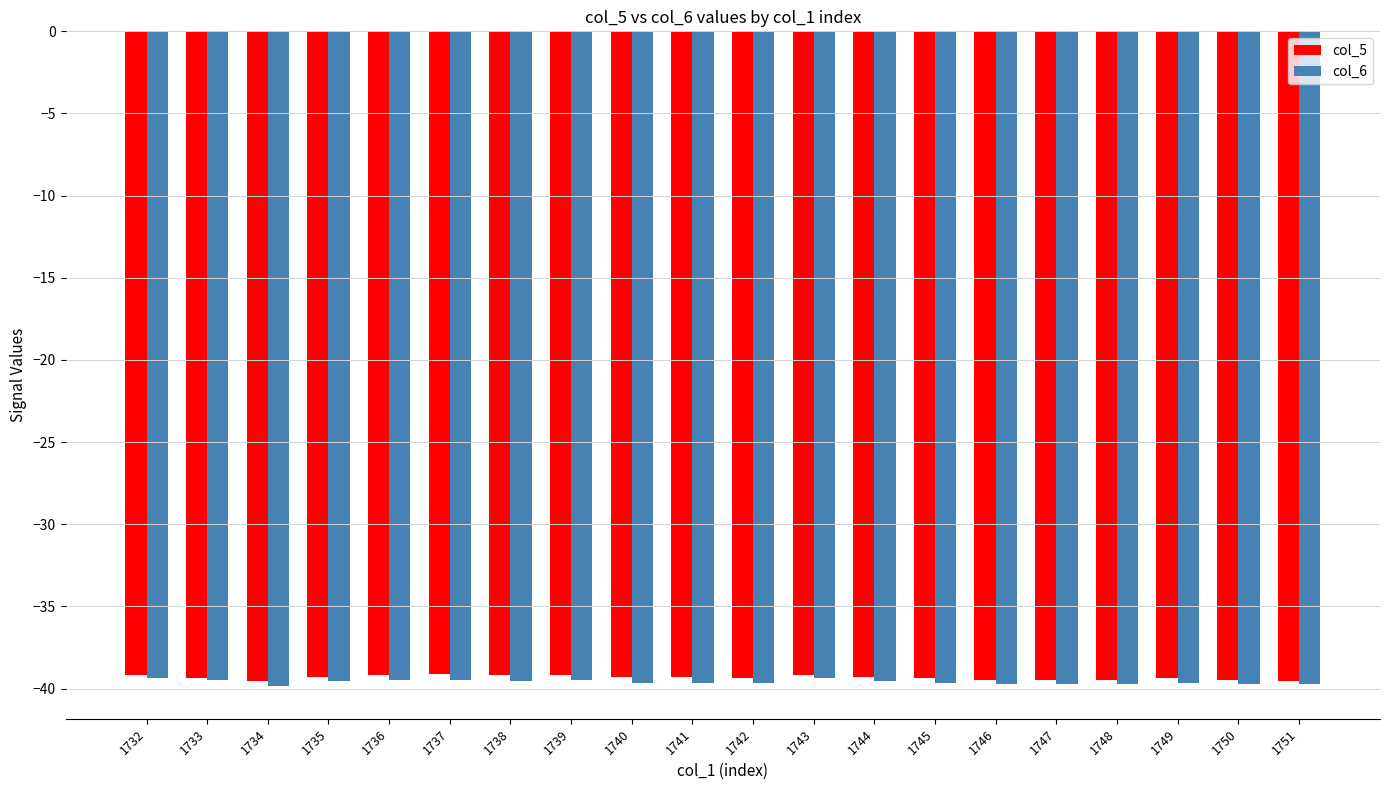

What are all the series names shown in the legend?

col_5, col_6